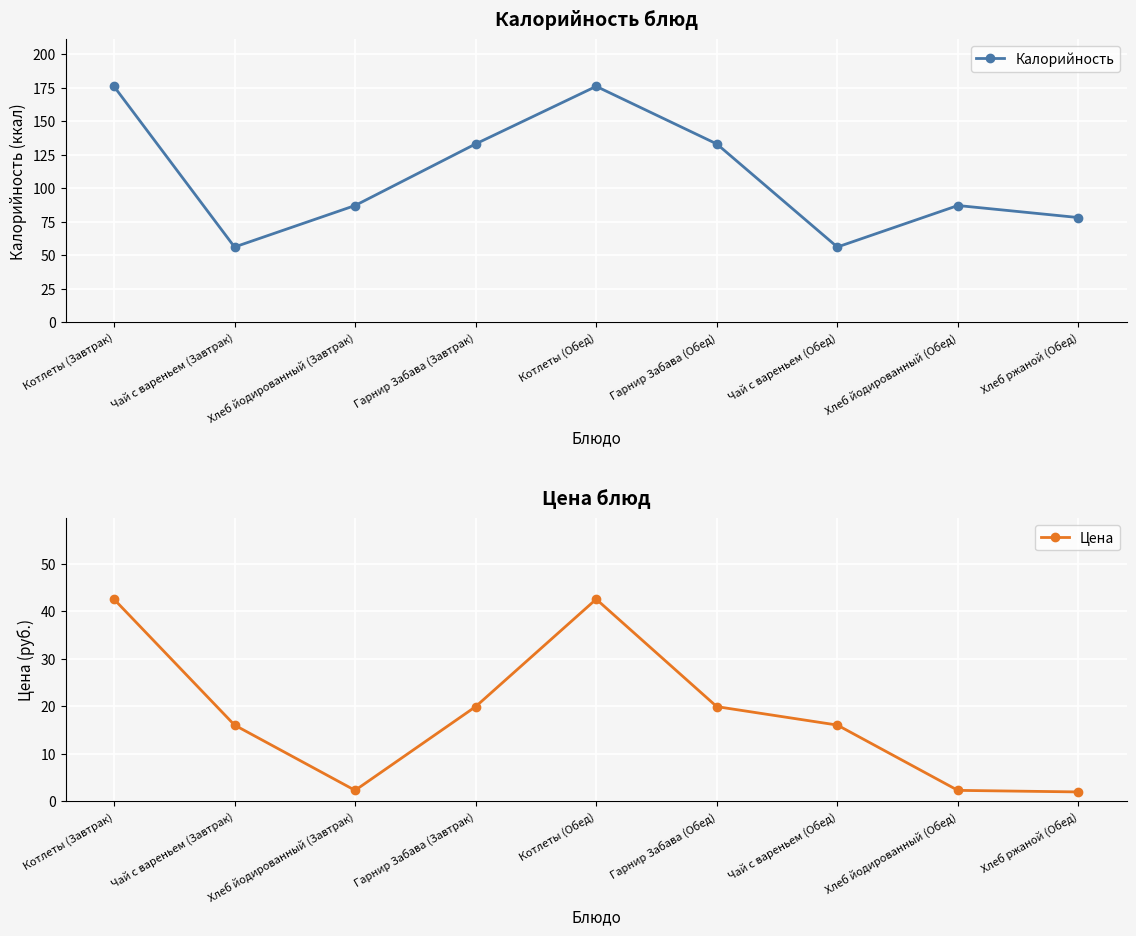

What is the difference between the Цена values at Котлеты (Обед) and Чай с вареньем (Обед)?

26.5